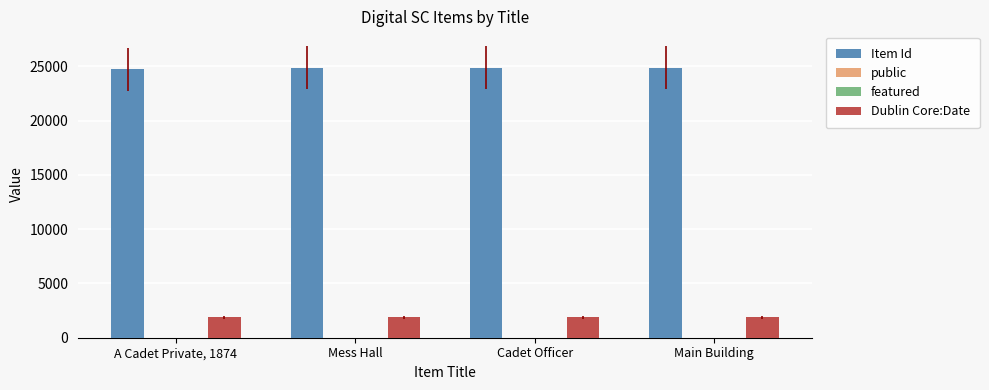

What is the sum of all Item Id values?

99390